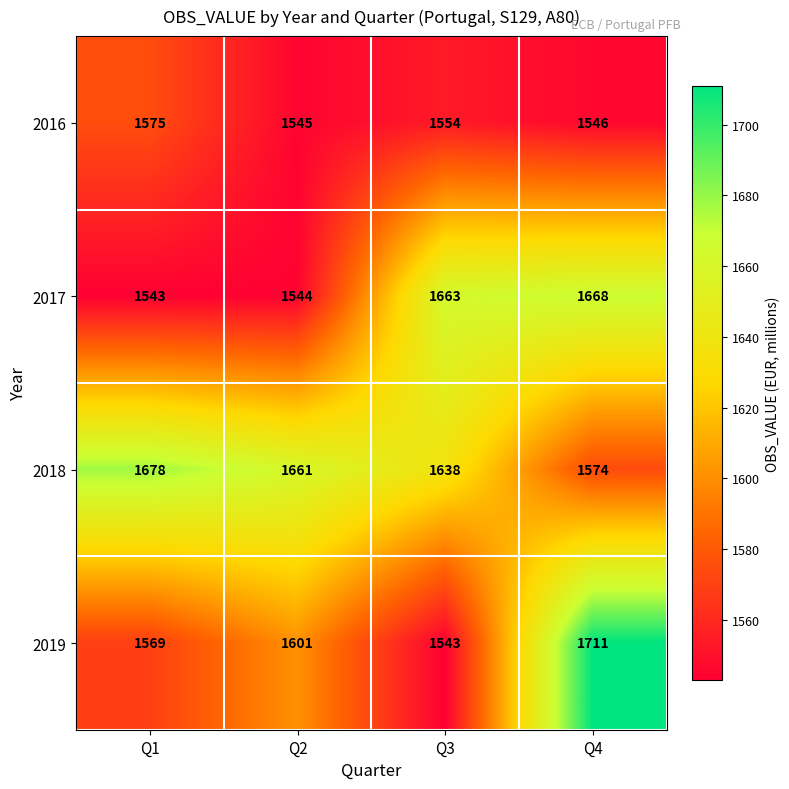

Reading left to right, list all the values displayed in this chart.

2016: Q1=1575	Q2=1545	Q3=1554	Q4=1546
2017: Q1=1543	Q2=1544	Q3=1663	Q4=1668
2018: Q1=1678	Q2=1661	Q3=1638	Q4=1574
2019: Q1=1569	Q2=1601	Q3=1543	Q4=1711